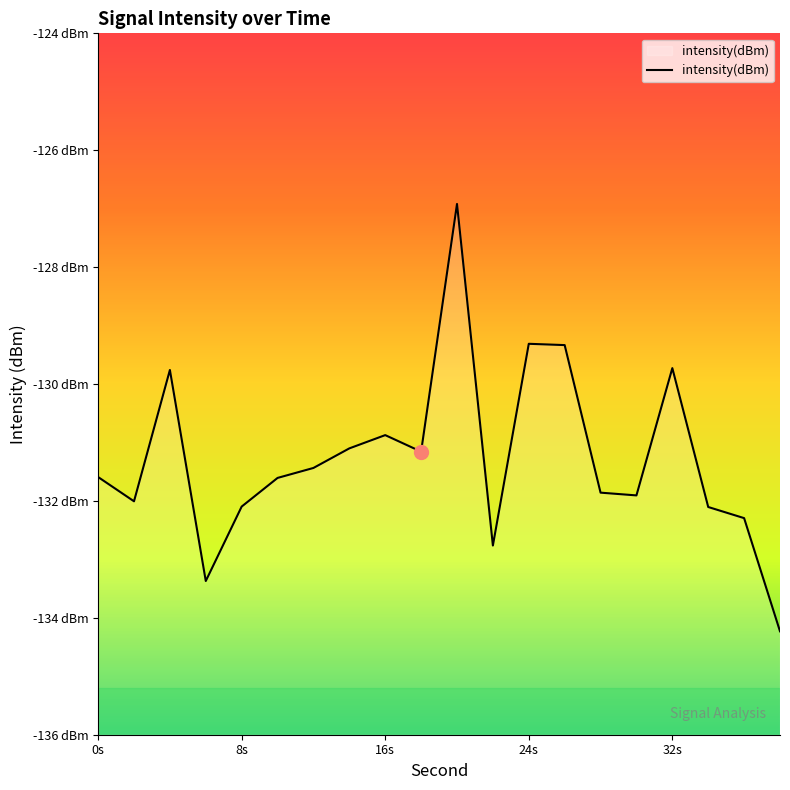

At which category does the data reach its first local peak?

4